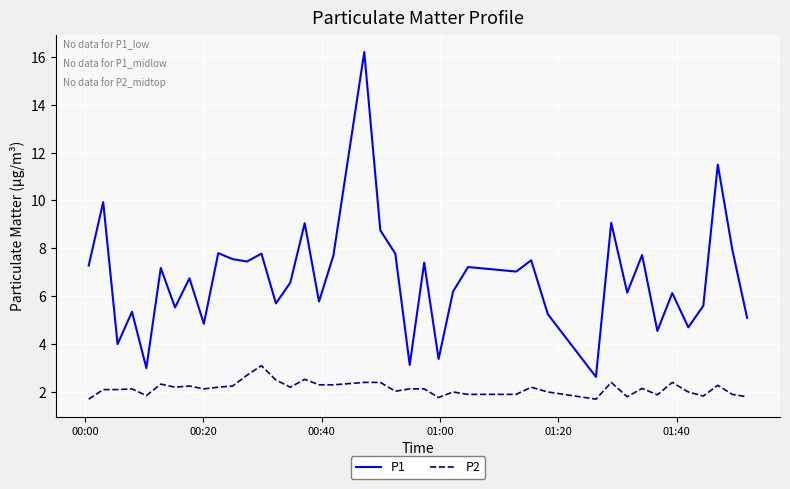

Which series has the largest total across all categories?

P1